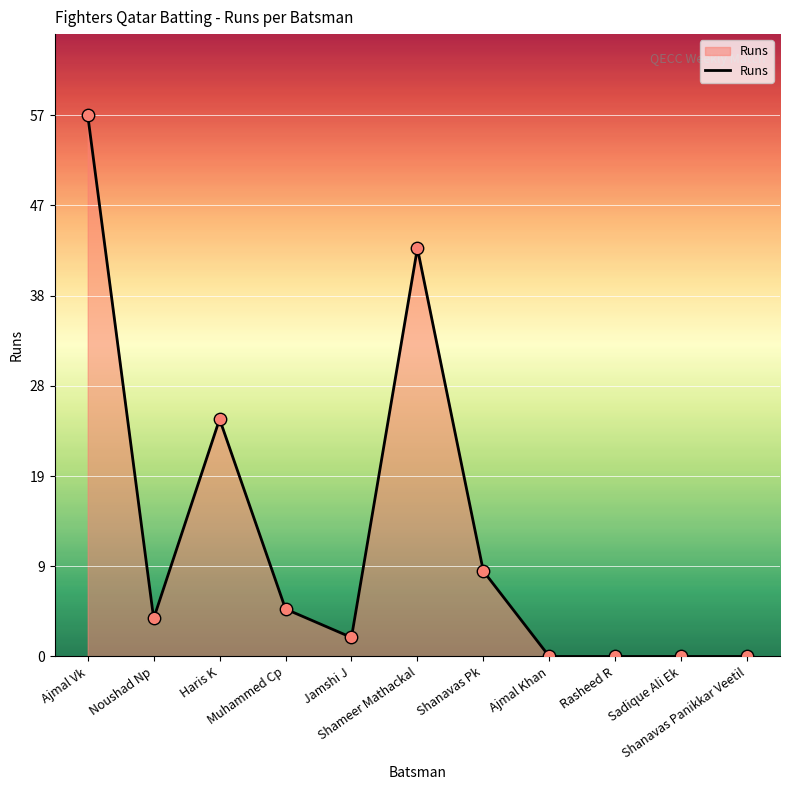

What is the change in value from Ajmal Vk to Muhammed Cp?

-52